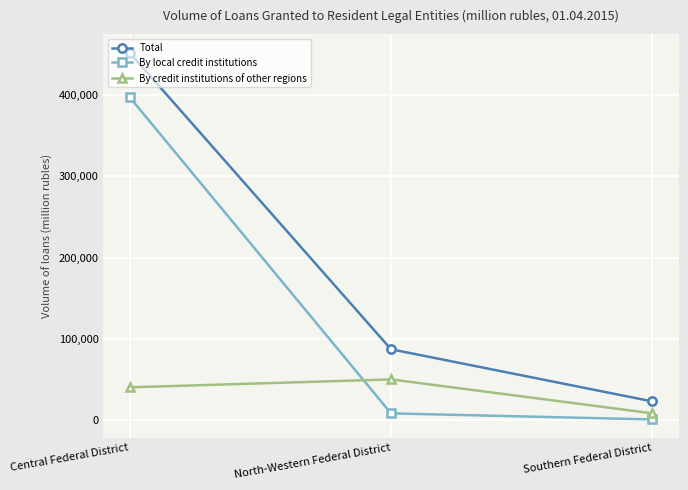

List the series in order of their peak value, lowest first.

By credit institutions of other regions, By local credit institutions, Total